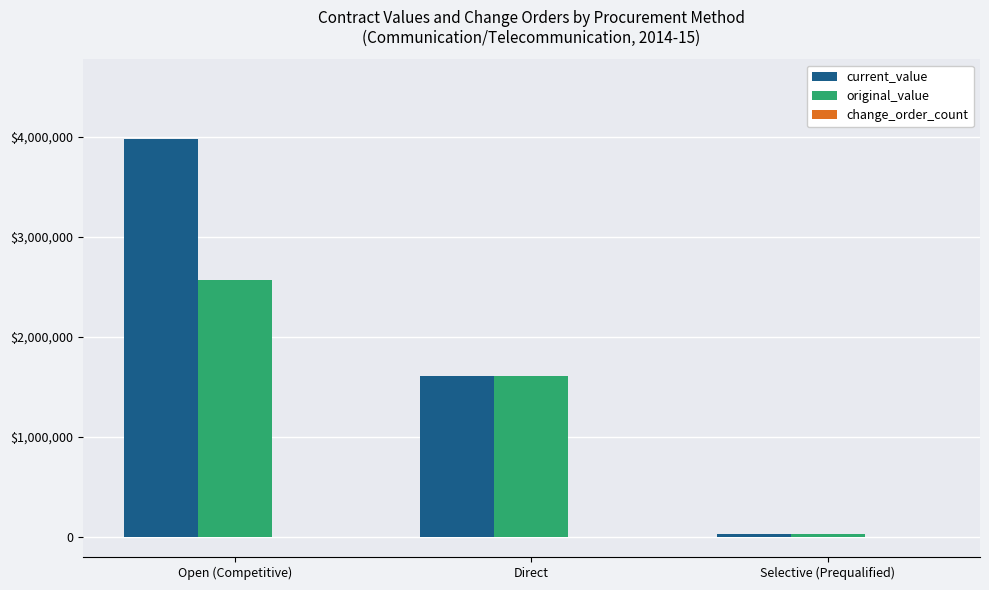

List the series in order of their peak value, highest first.

current_value, original_value, change_order_count